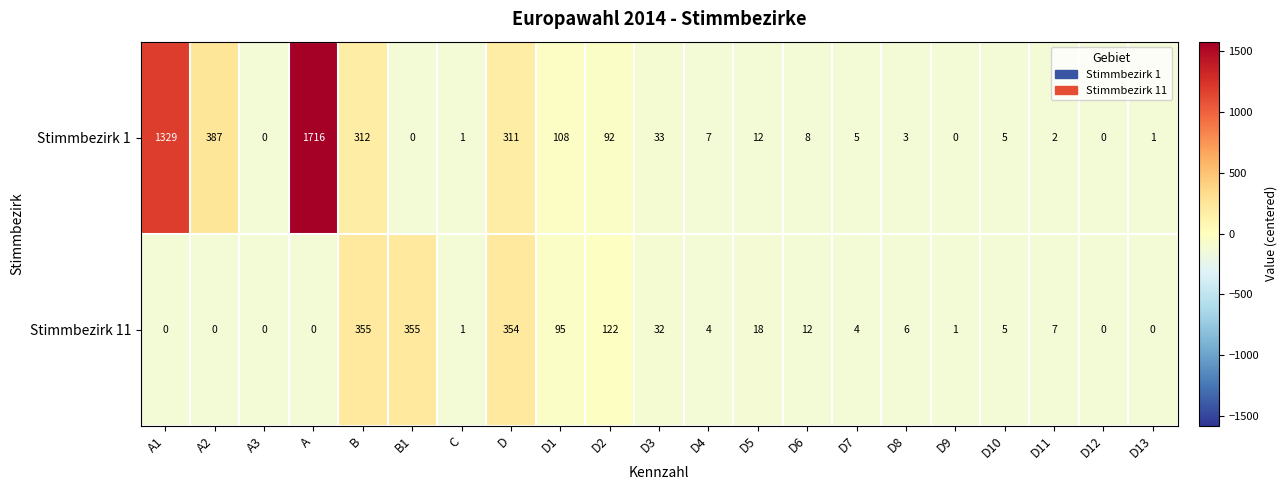

How many data points does each series have?

21